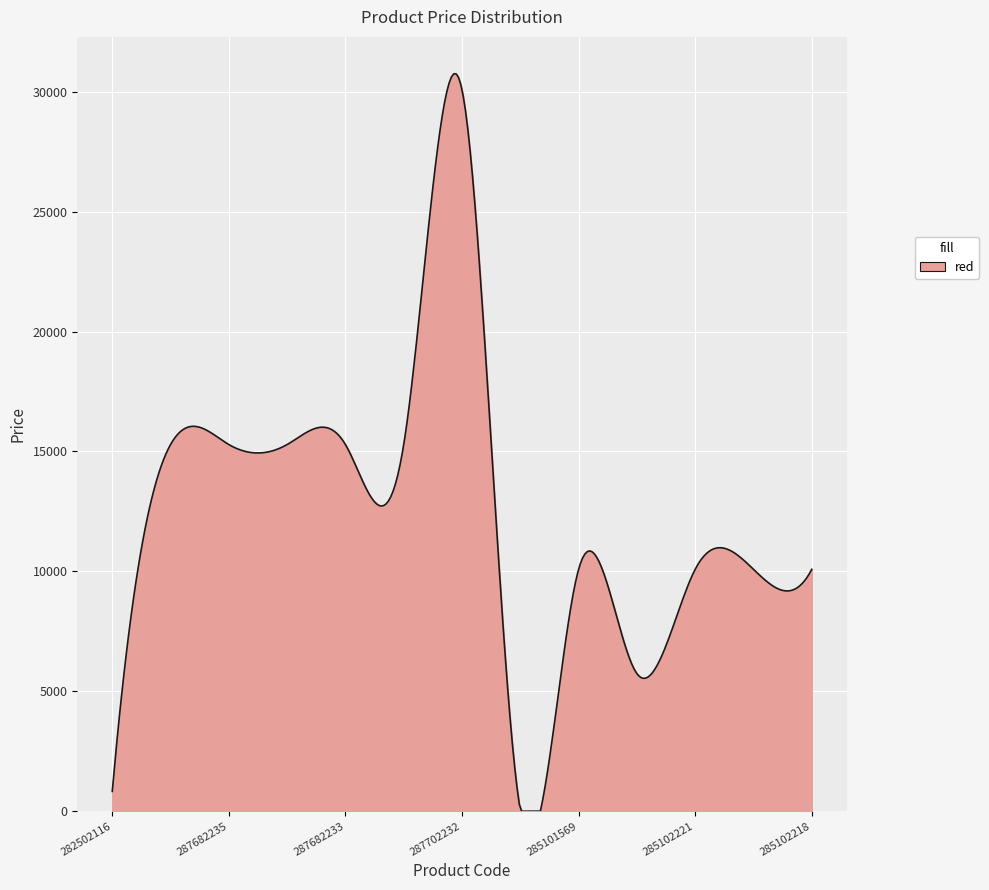

What is the greatest value displayed?

30746.6